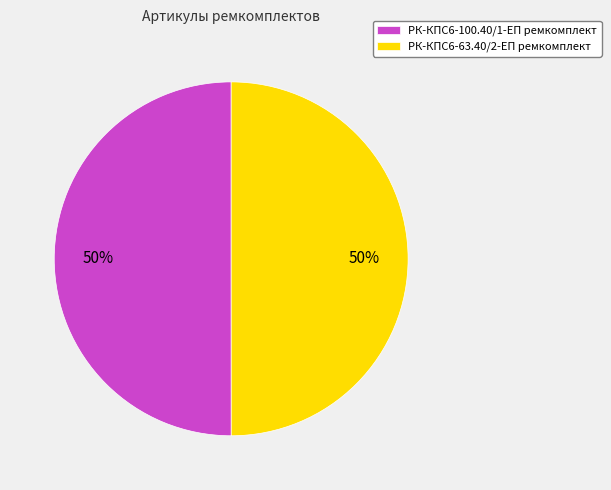

What is the ratio of the value at РК-КПС6-63.40/2-ЕП ремкомплект to the value at РК-КПС6-100.40/1-ЕП ремкомплект?

1.0